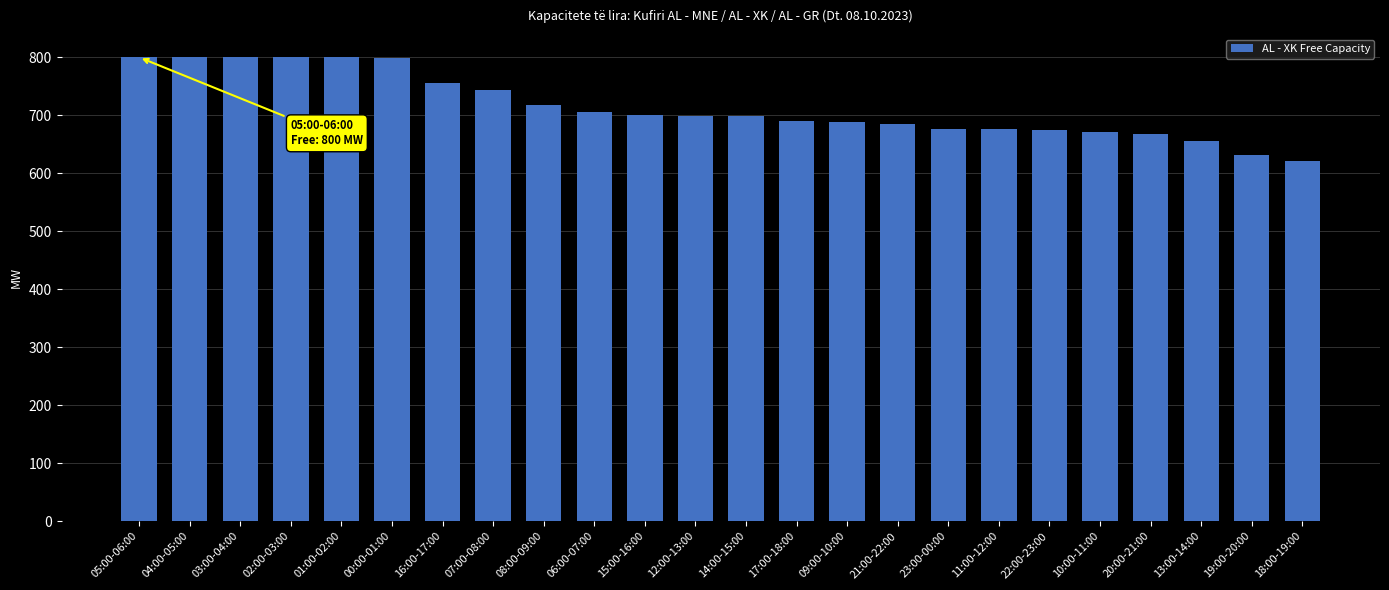

Between 06:00-07:00 and 04:00-05:00, which is larger?

04:00-05:00